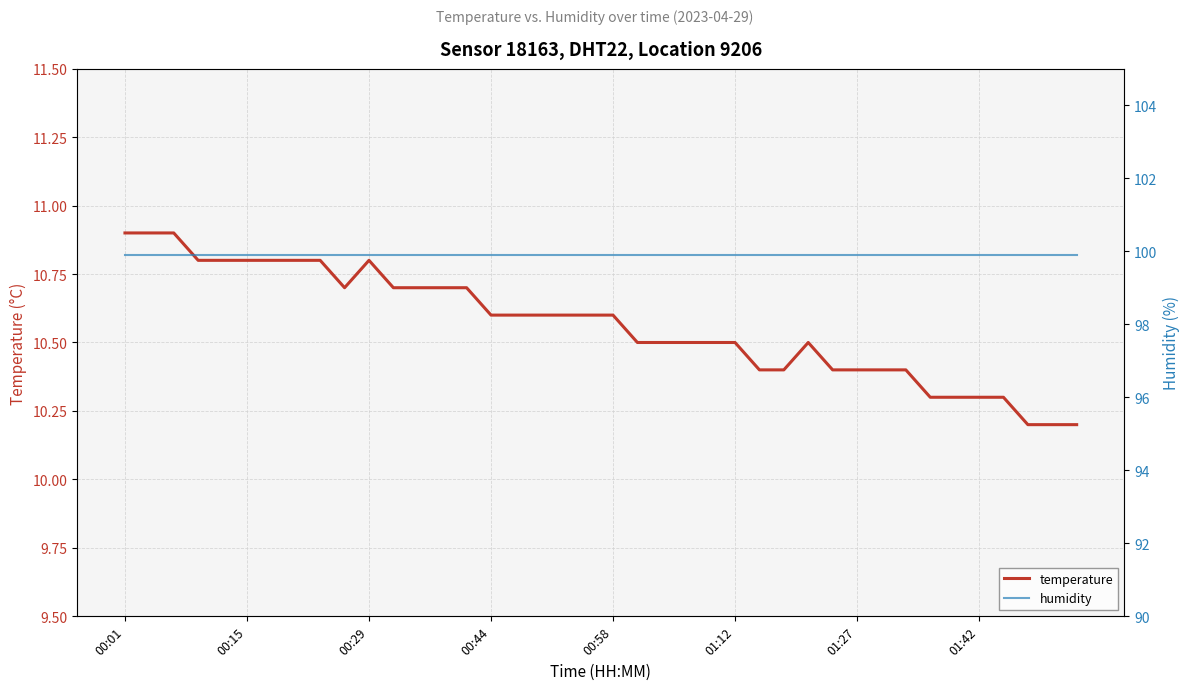

How many distinct data groups are displayed?

2